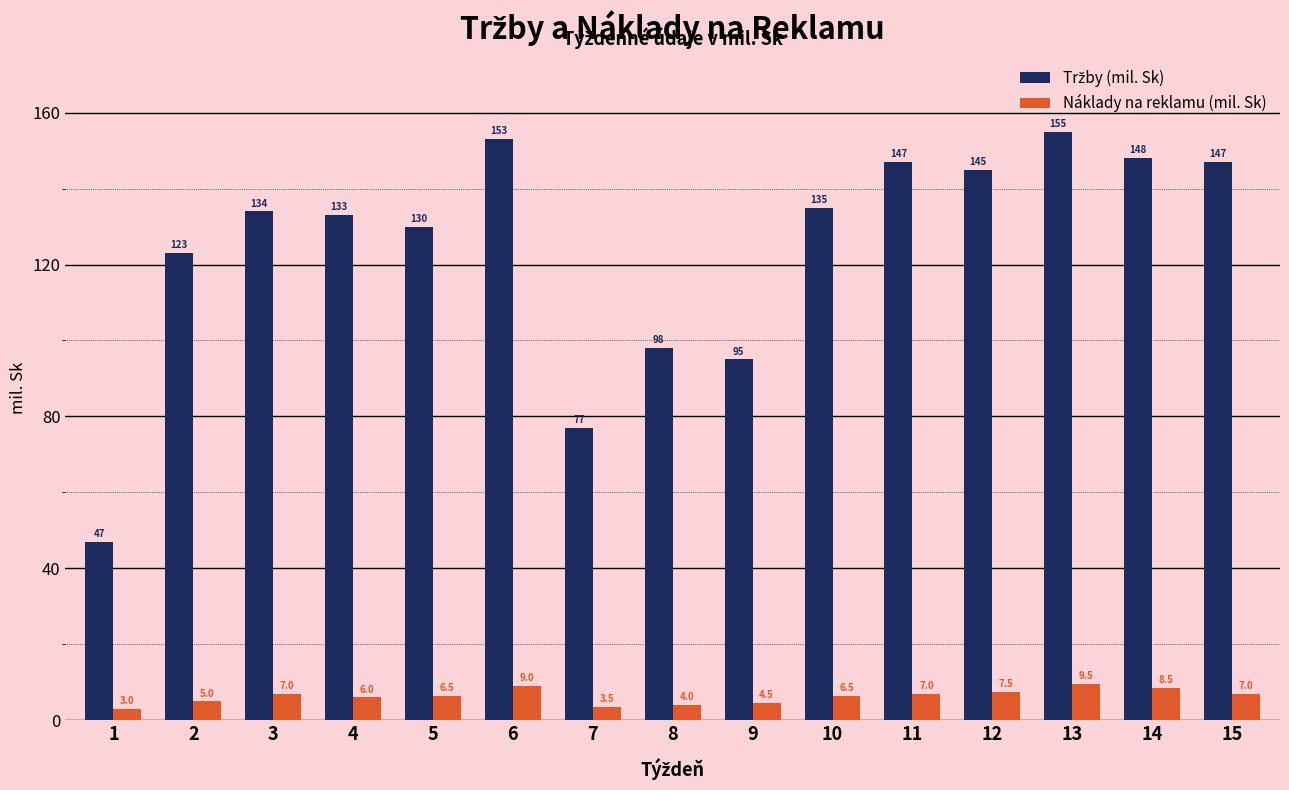

Which label corresponds to the smallest value in the chart?

1